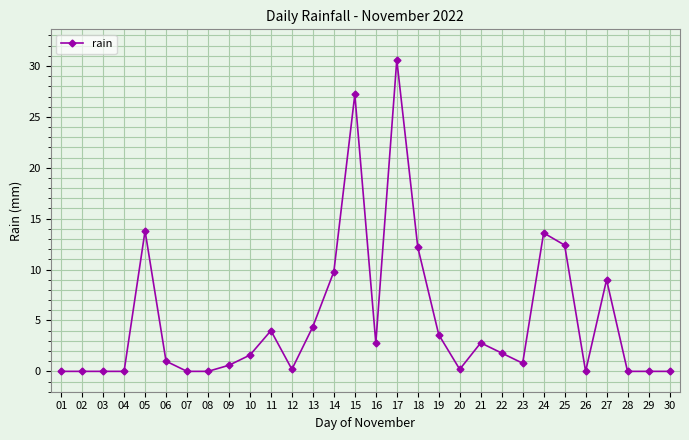

Count the number of data series in this chart.

1